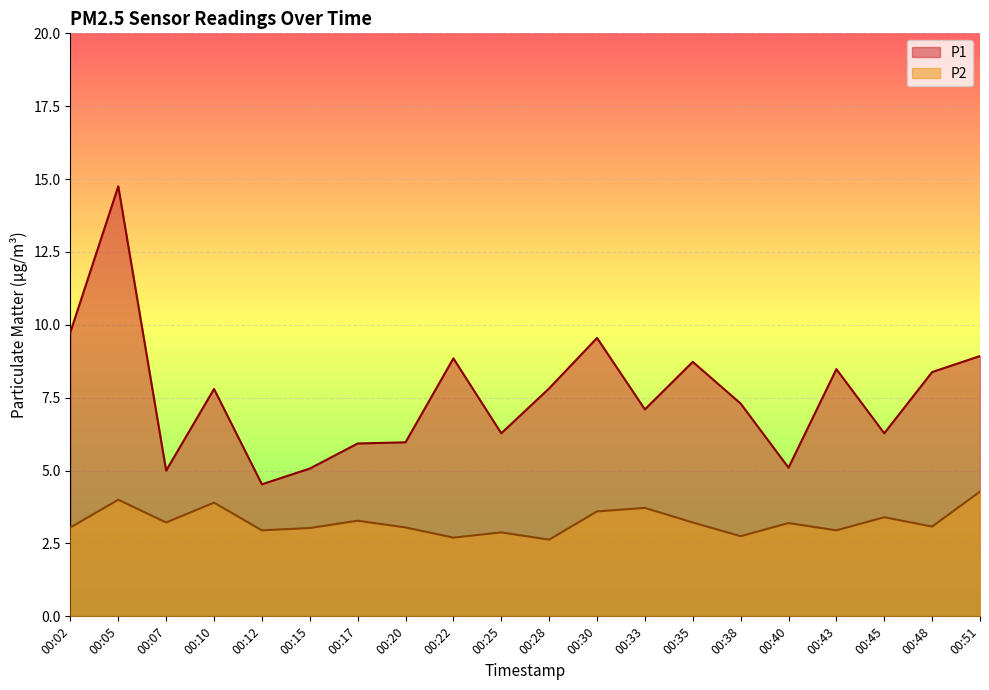

True or false: P1 has a value of 5.0 at 00:07.

True